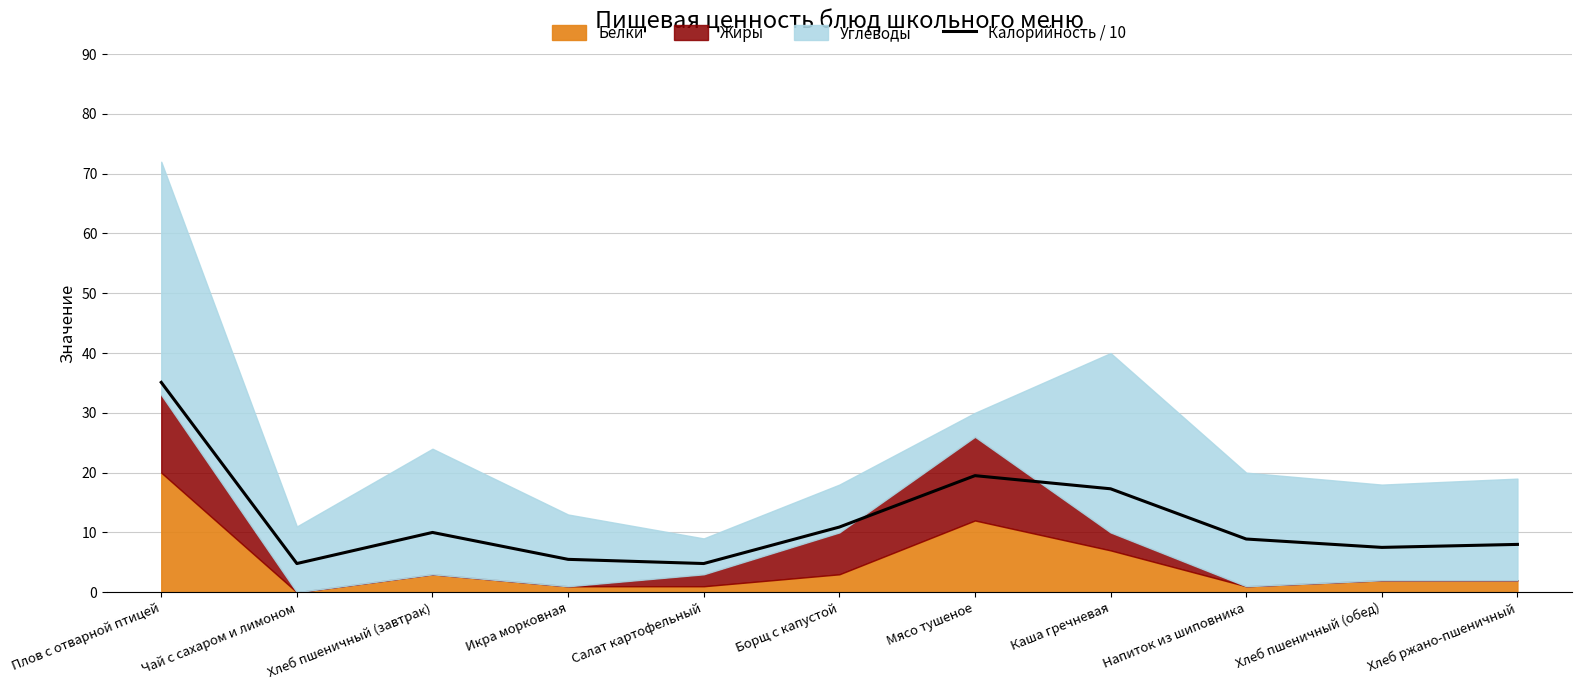

How many lines are shown in the chart?

1